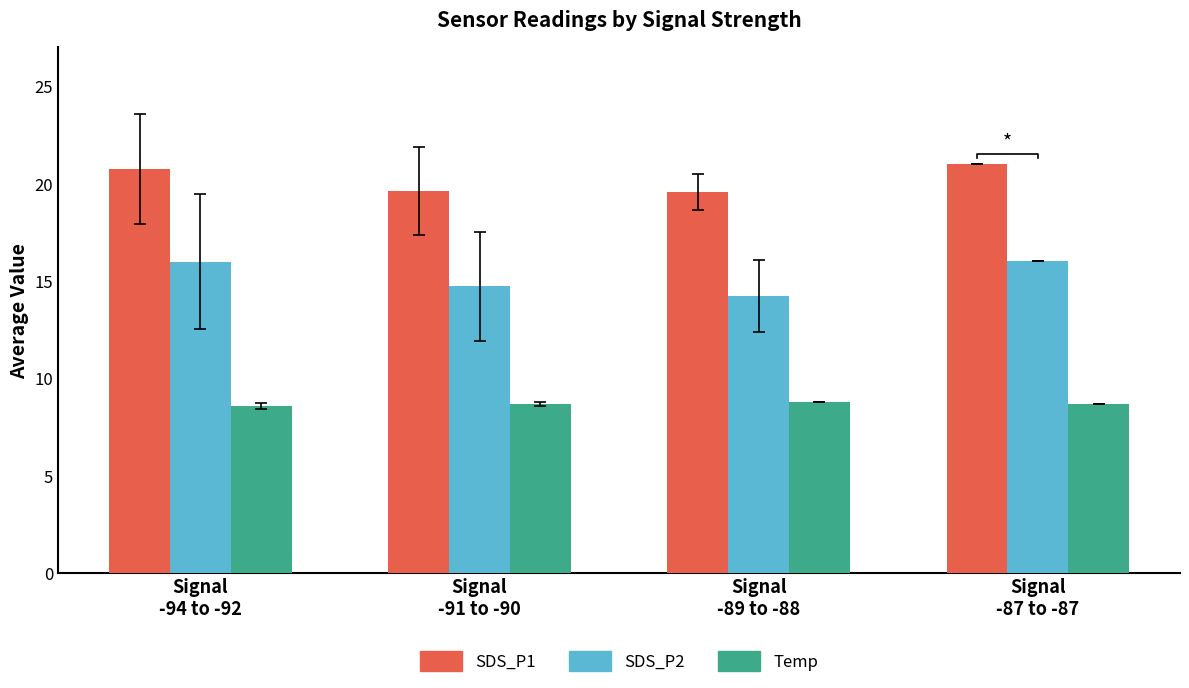

How many data points in SDS_P1 are above 20?

2